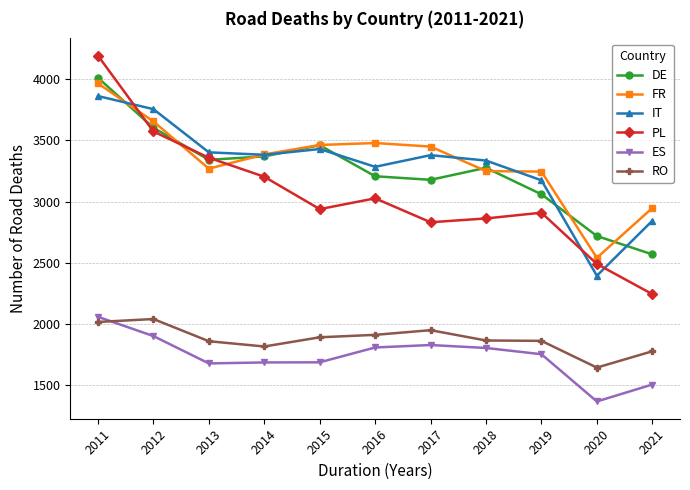

At how many categories does at least one series exceed 1446?

11